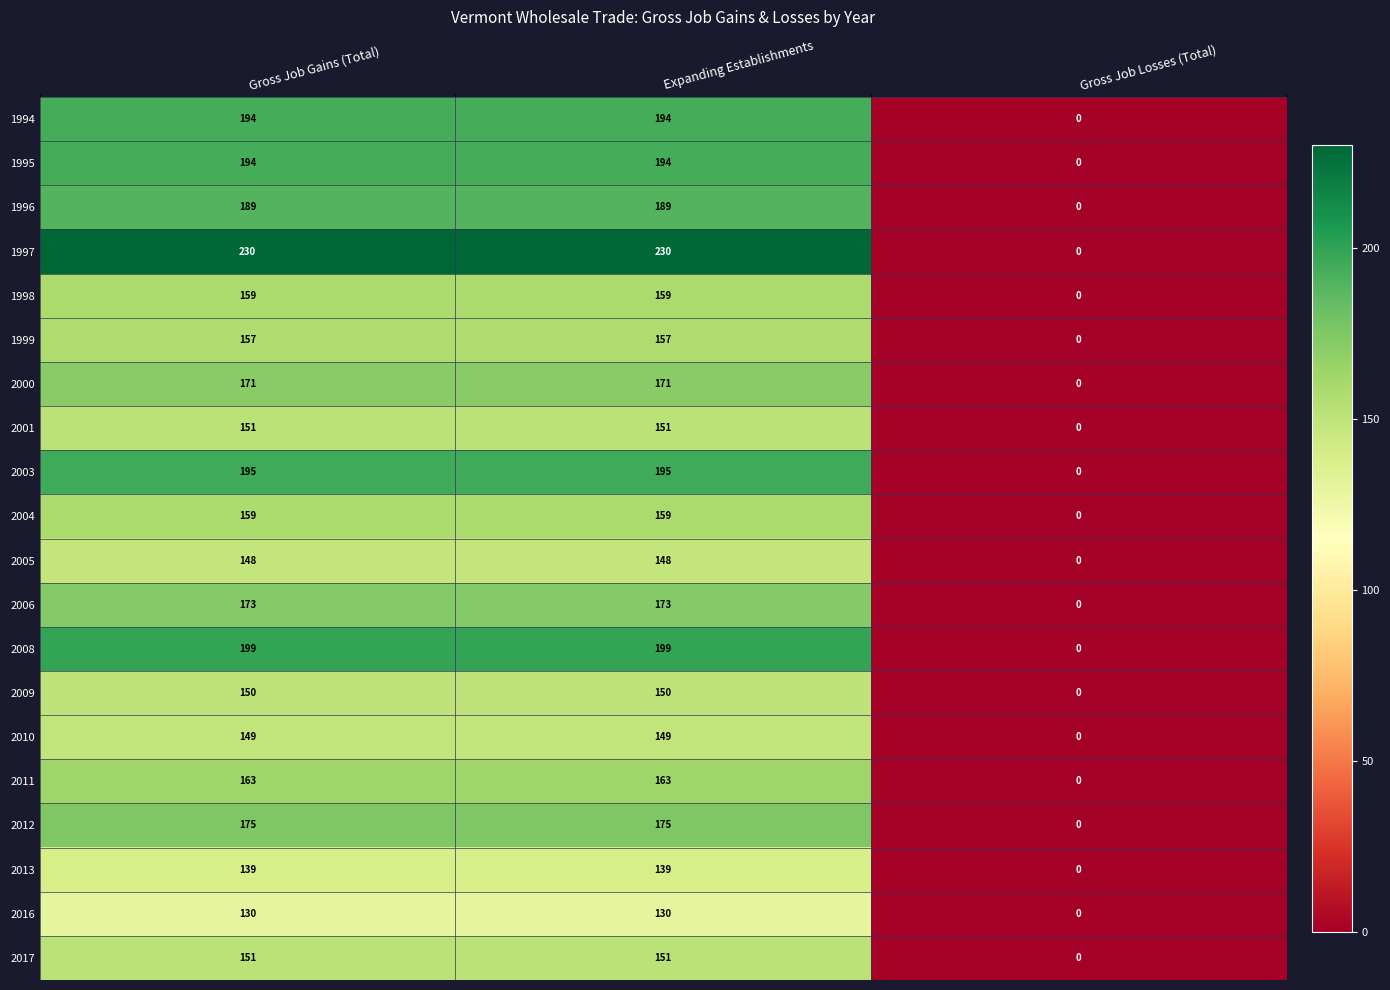

Which series changed the most between Gross Job Gains (Total) and Gross Job Losses (Total)?

1997